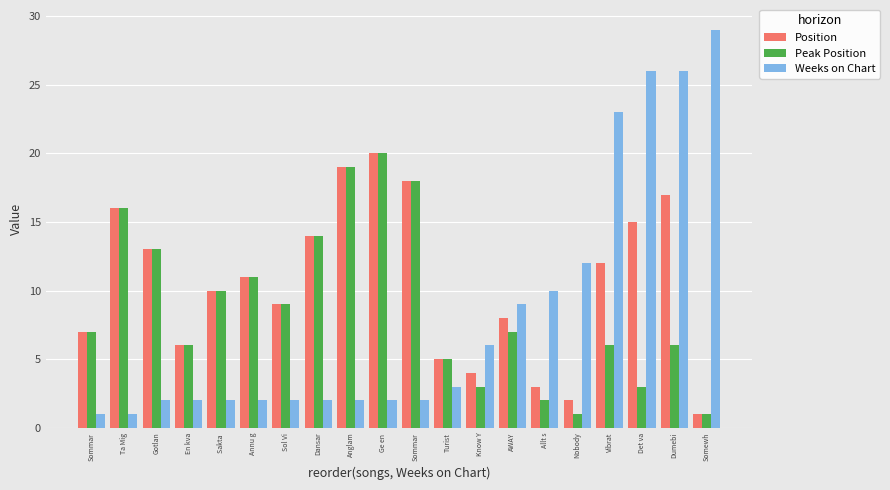

At Ta Mig, list the series in order from largest to smallest.

Position, Peak Position, Weeks on Chart